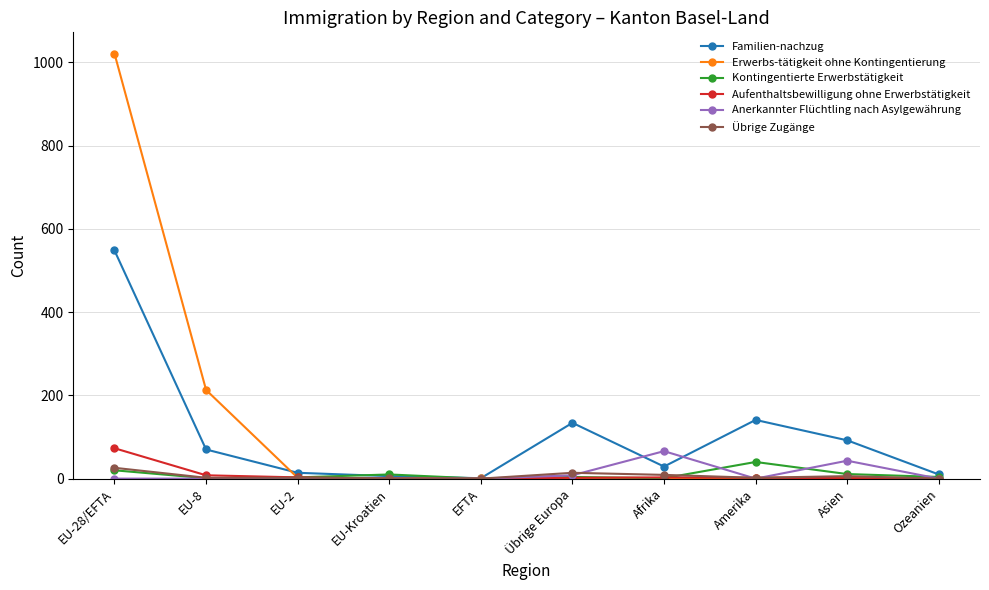

How many lines are shown in the chart?

6